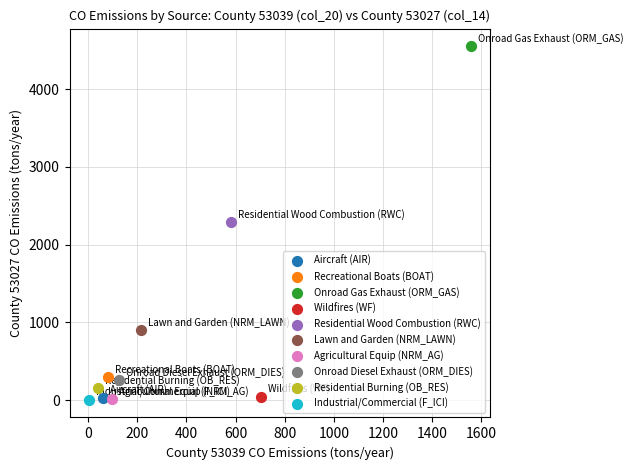

What are all the series names shown in the legend?

Aircraft (AIR), Recreational Boats (BOAT), Onroad Gas Exhaust (ORM_GAS), Wildfires (WF), Residential Wood Combustion (RWC), Lawn and Garden (NRM_LAWN), Agricultural Equip (NRM_AG), Onroad Diesel Exhaust (ORM_DIES), Residential Burning (OB_RES), Industrial/Commercial (F_ICI)